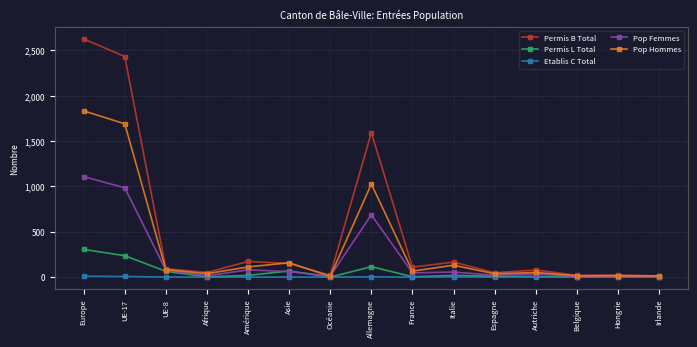

True or false: Permis L Total has more than 1 points higher than both neighbors.

True